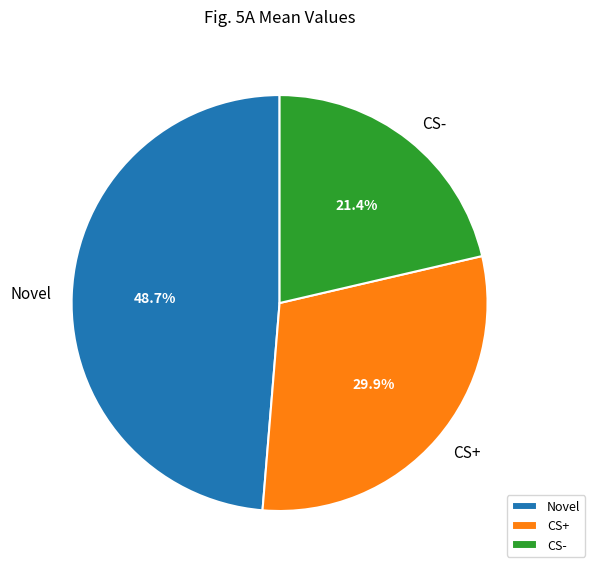

What percentage do CS+ and CS- together represent?

51.3%